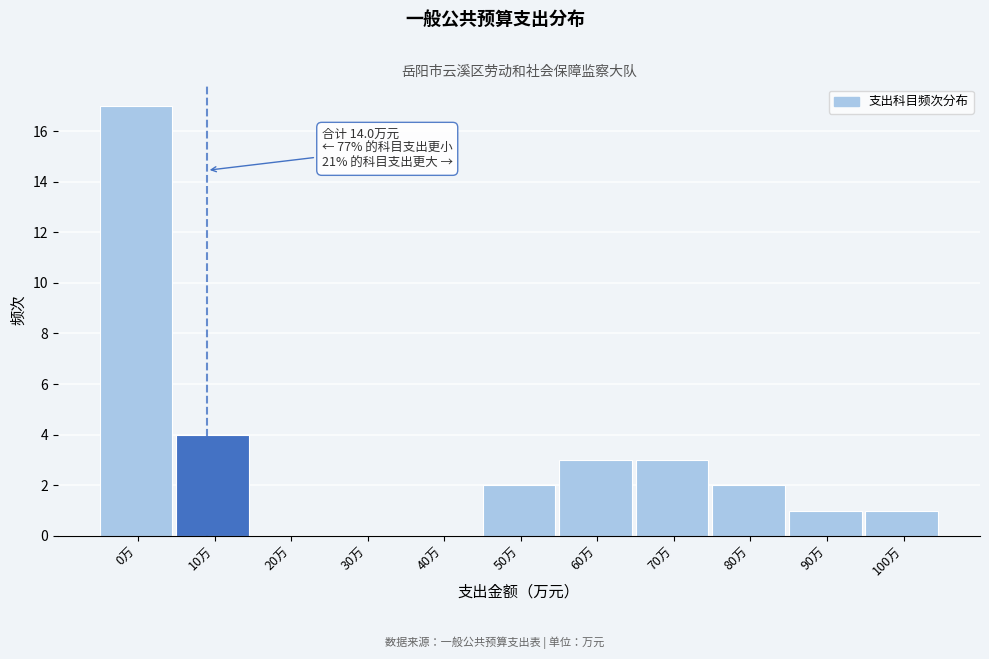

Reading left to right, extract all data points from this chart.

0万=17	10万=4	20万=0	30万=0	40万=0	50万=2	60万=3	70万=3	80万=2	90万=1	100万=1